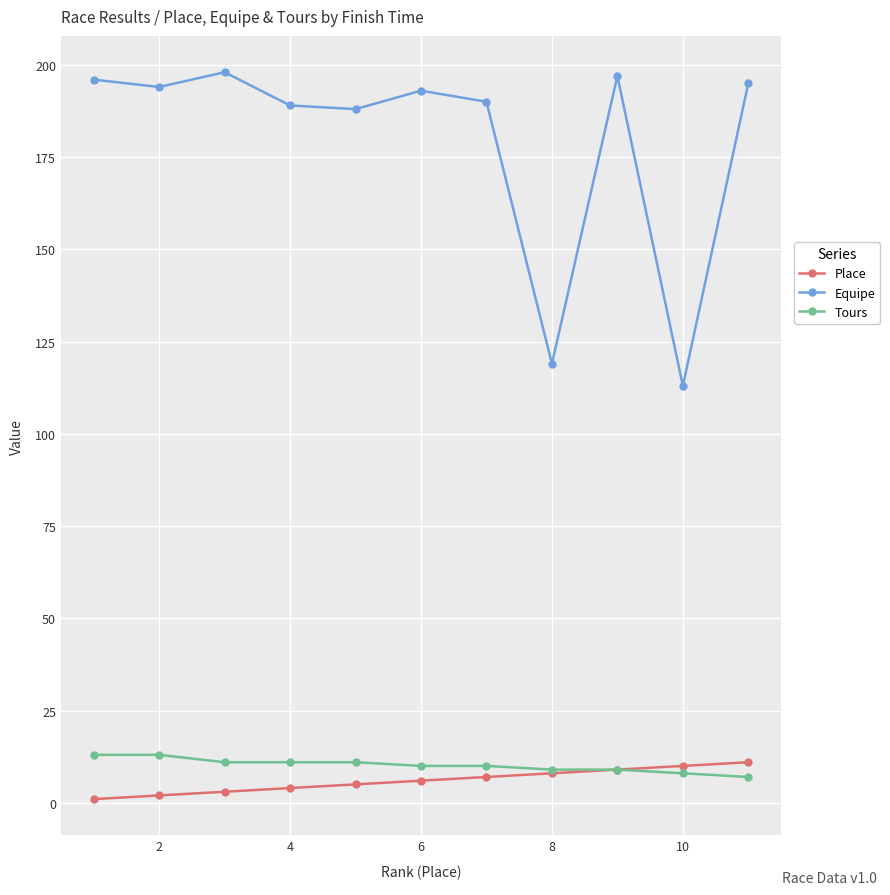

What is the maximum value shown in the chart?

198